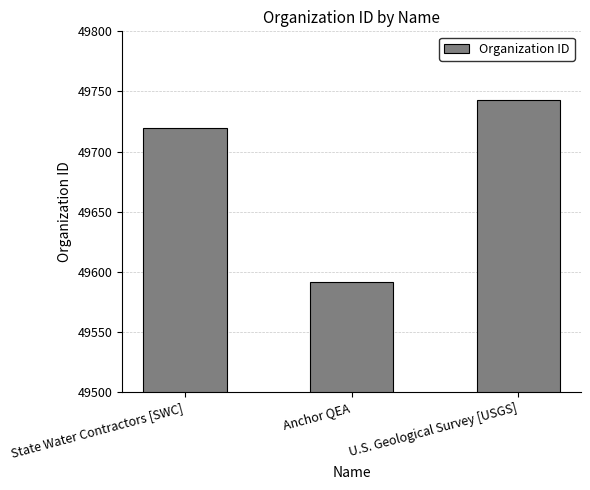

At which label is the value closest to 49667?

State Water Contractors [SWC]